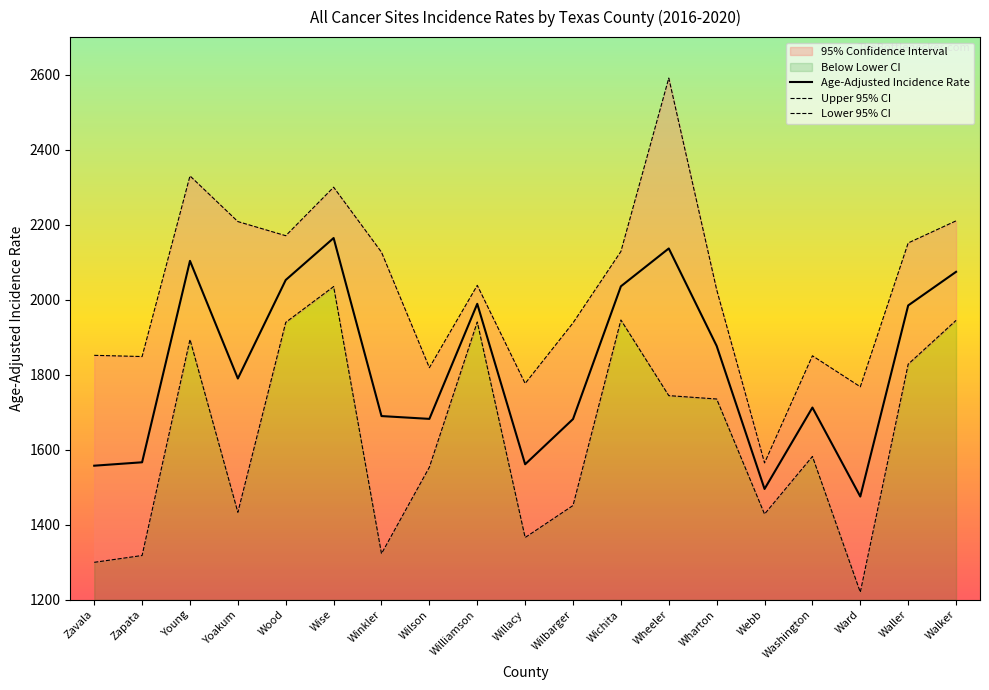

What is the label of the 18th point from the left?

Waller